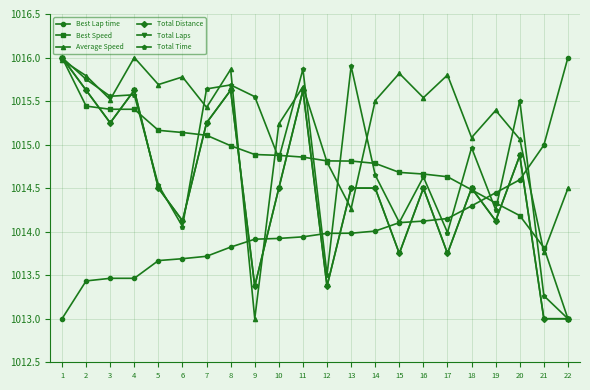

True or false: Average Speed has a value of 1015.7 at 11.

True